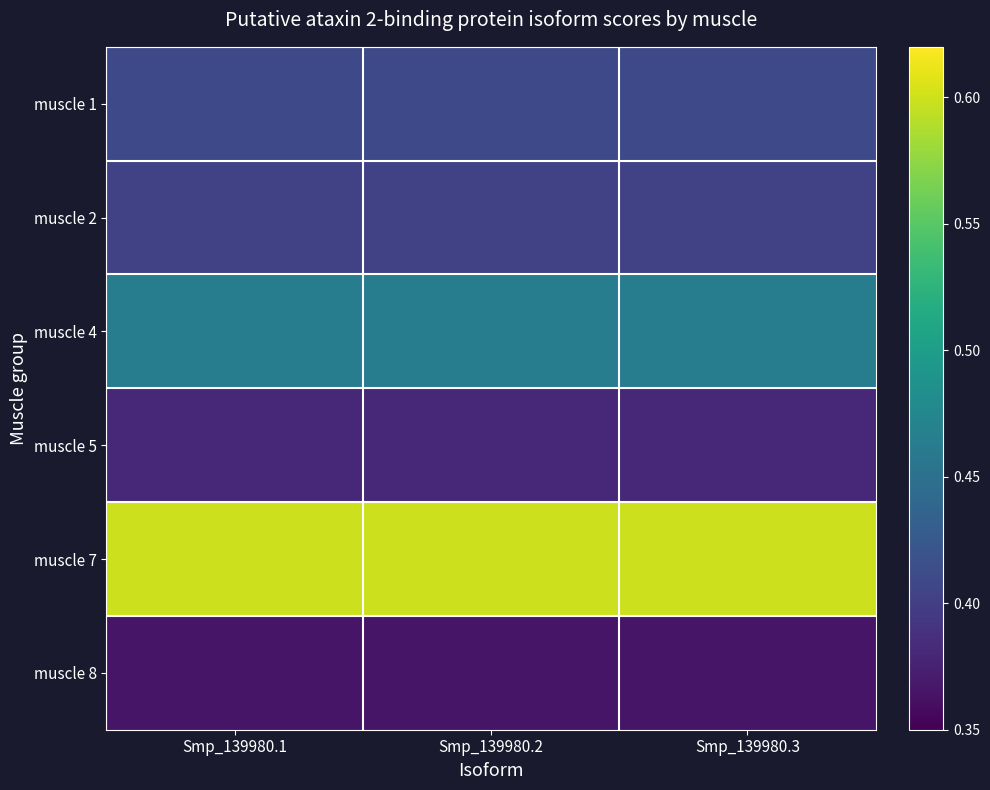

What is the difference between the highest and lowest values at Smp_139980.3?

0.2